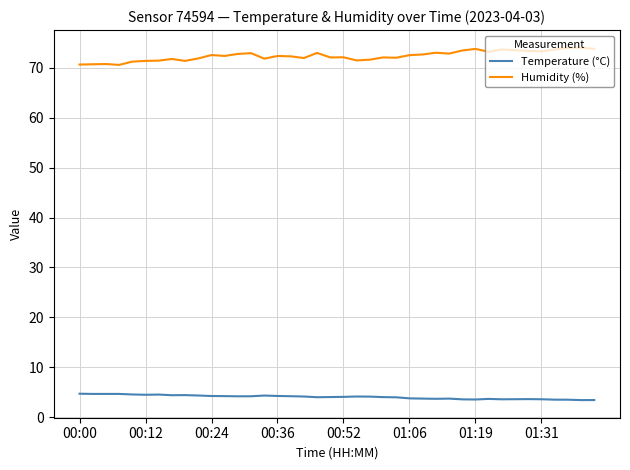

Rank the series by their average value, from highest to lowest.

Humidity (%), Temperature (°C)